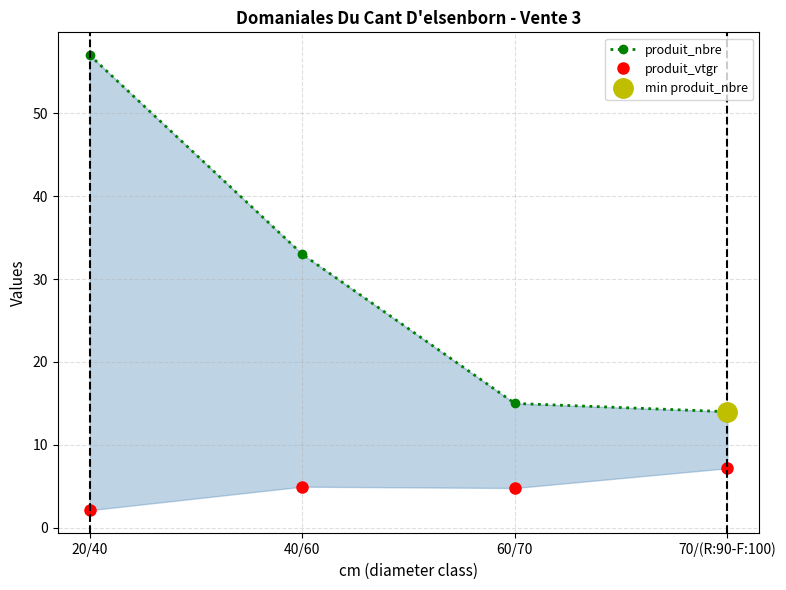

How many categories are shown in the chart?

4